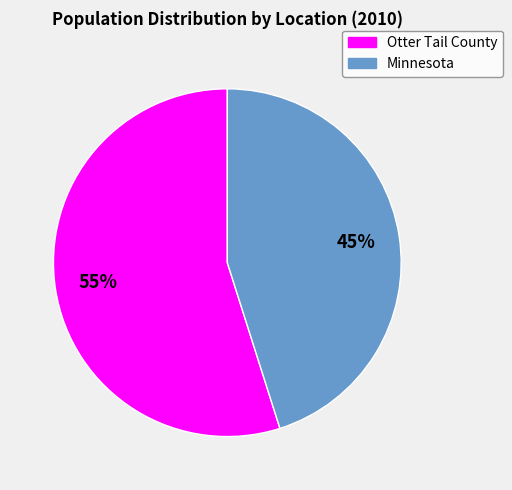

How many slices are in this pie chart?

2